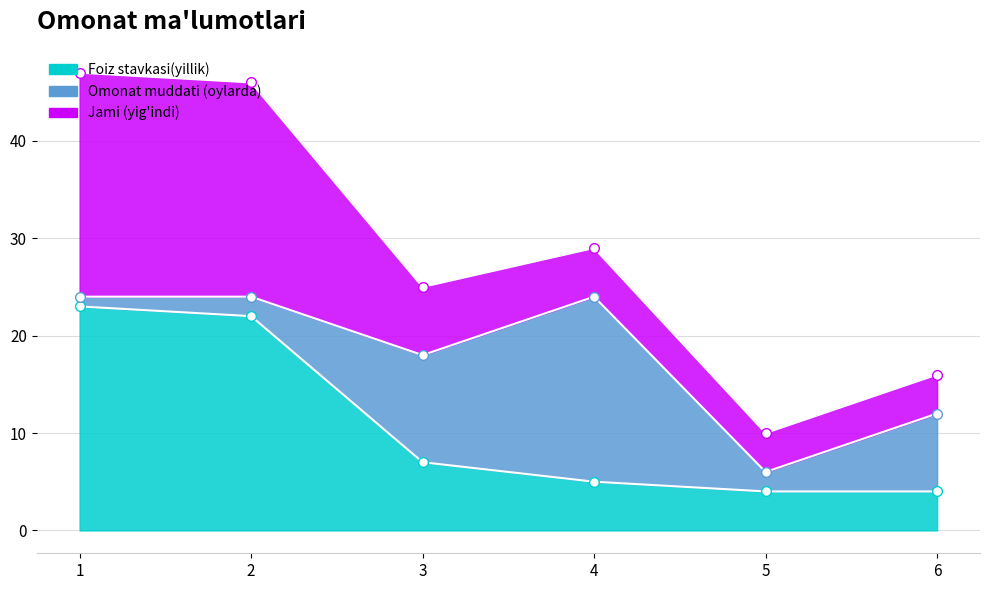

How many values in the Foiz stavkasi(yillik) series are below 7?

3